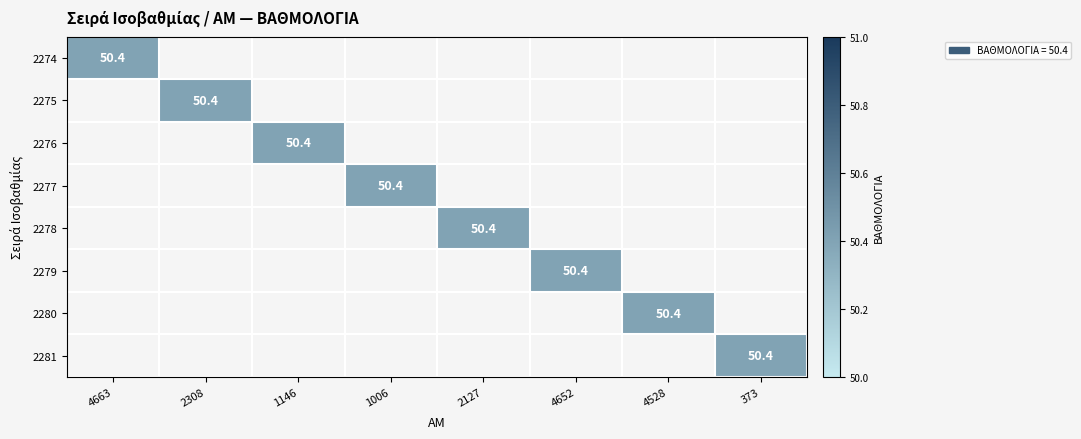

The value of 2276 at 1006 is -15.4. True or false?

False